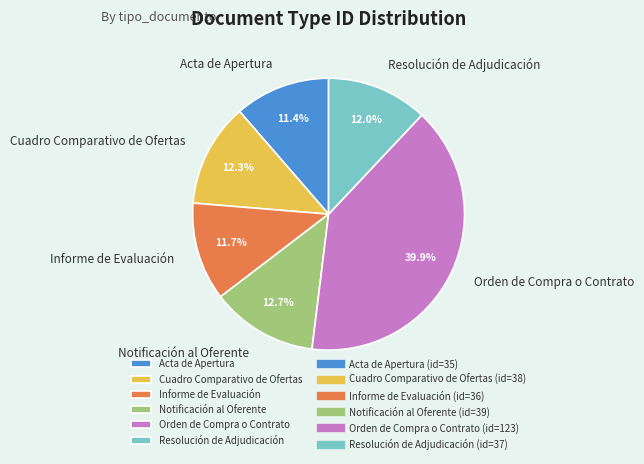

True or false: Informe de Evaluación accounts for 12% of the total.

True